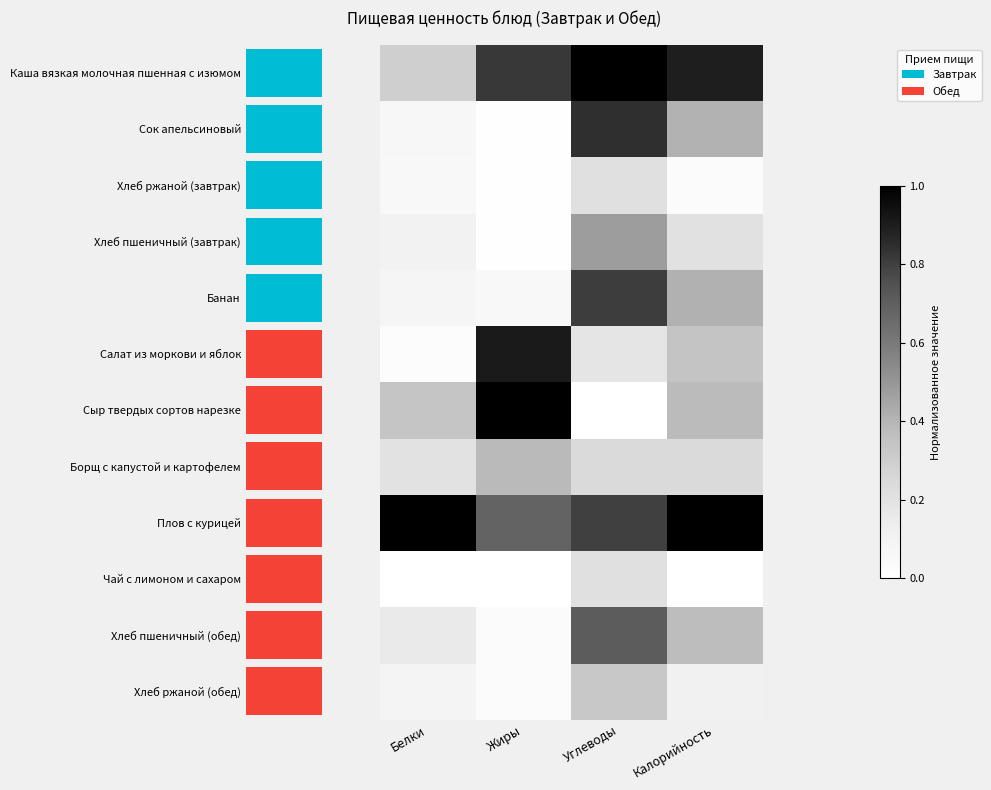

At which label does Банан reach its peak?

Углеводы